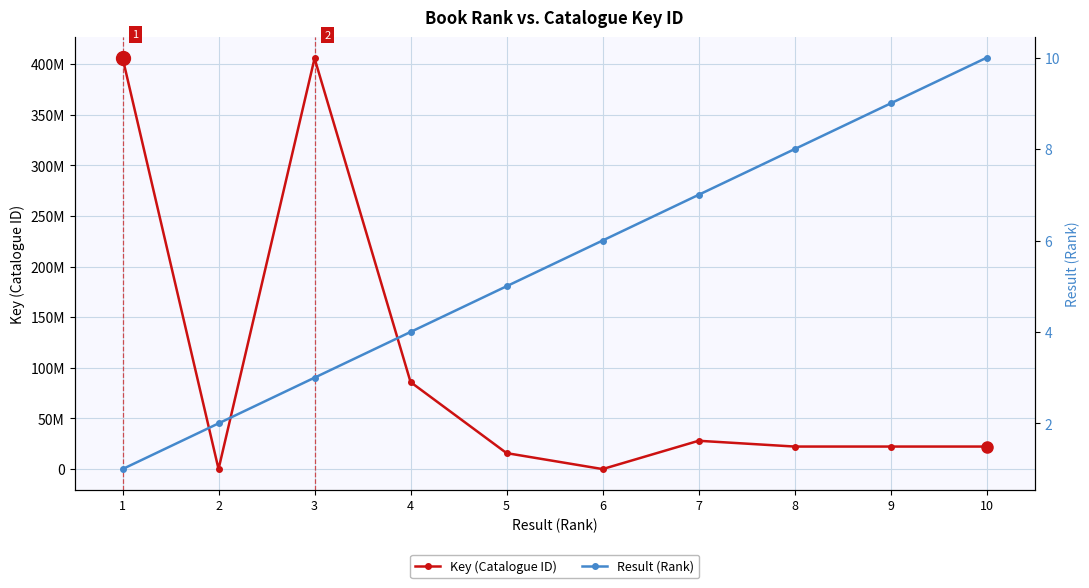

Rank the series by their maximum value, from lowest to highest.

Result (Rank), Key (Catalogue ID)